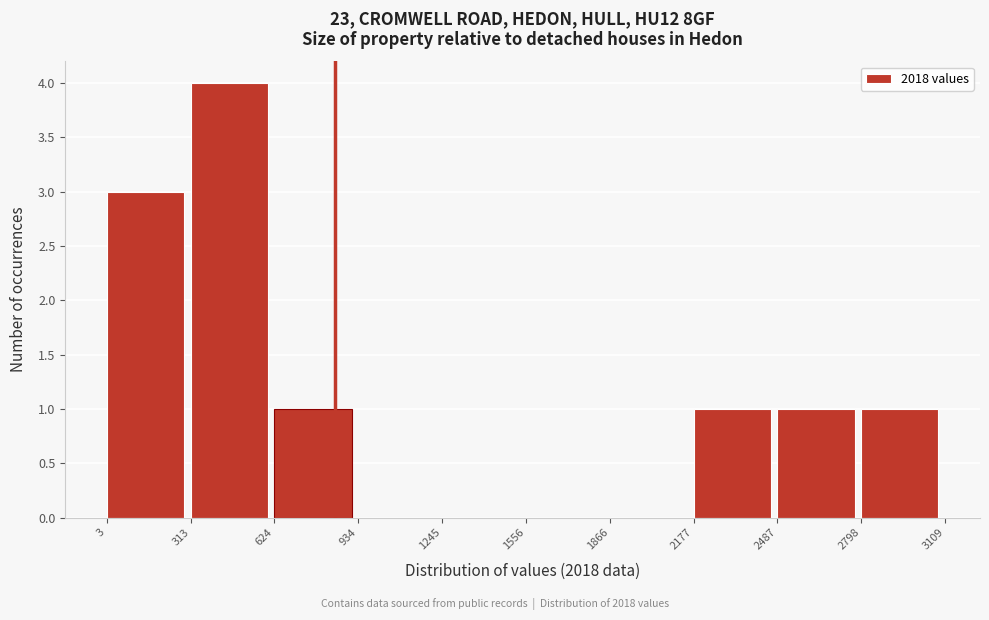

Reading left to right, transcribe this chart: for each bar, give the range it covers on the x-axis and its height. The values are not printed on the chart, so give them approximately, as read against the axis.

3 to 313: 3
313 to 624: 4
624 to 934: 1
934 to 1245: 0
1245 to 1556: 0
1556 to 1866: 0
1866 to 2177: 0
2177 to 2487: 1
2487 to 2798: 1
2798 to 3109: 1